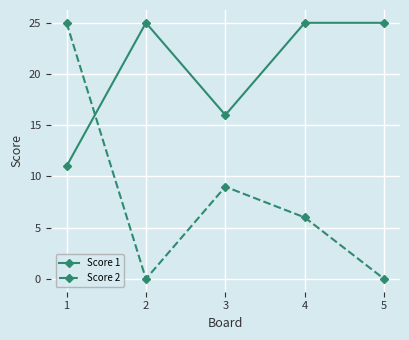

Between 1 and 5, which series saw the biggest shift?

Score 2